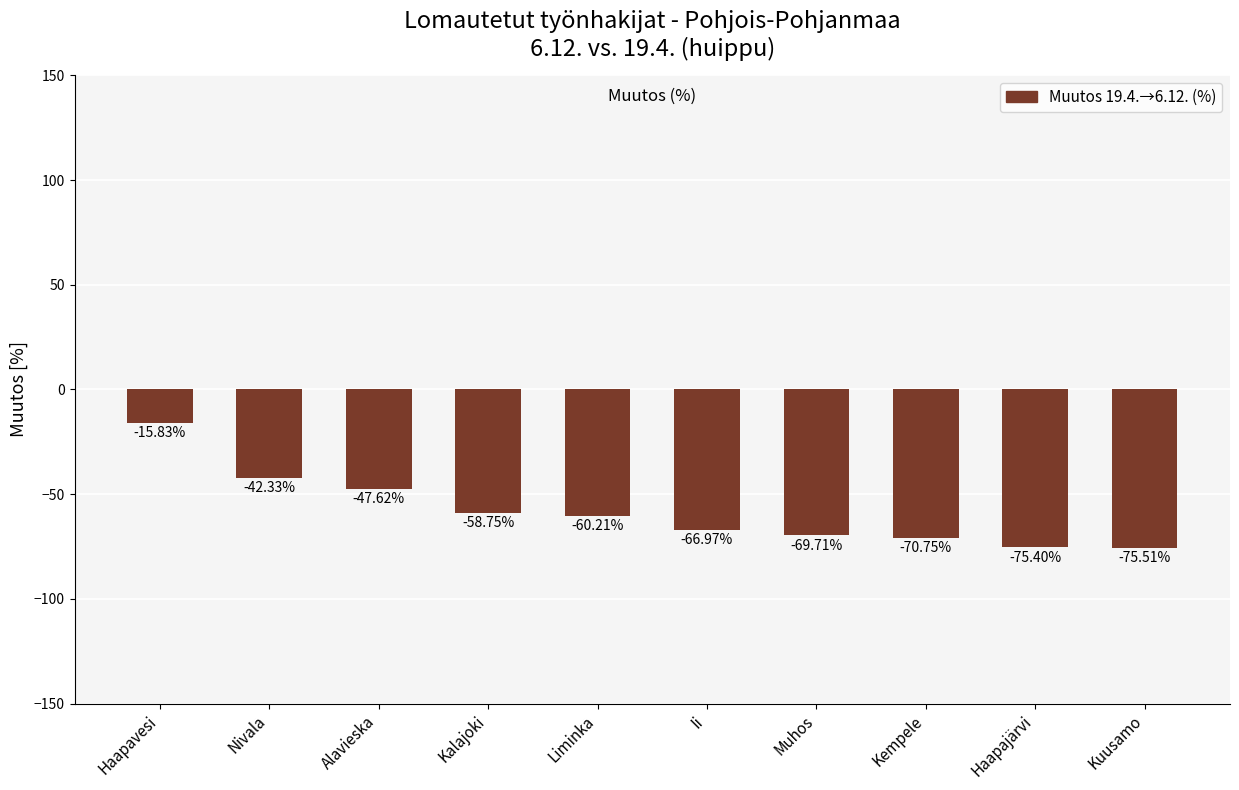

What is the sum of all values?

-583.1